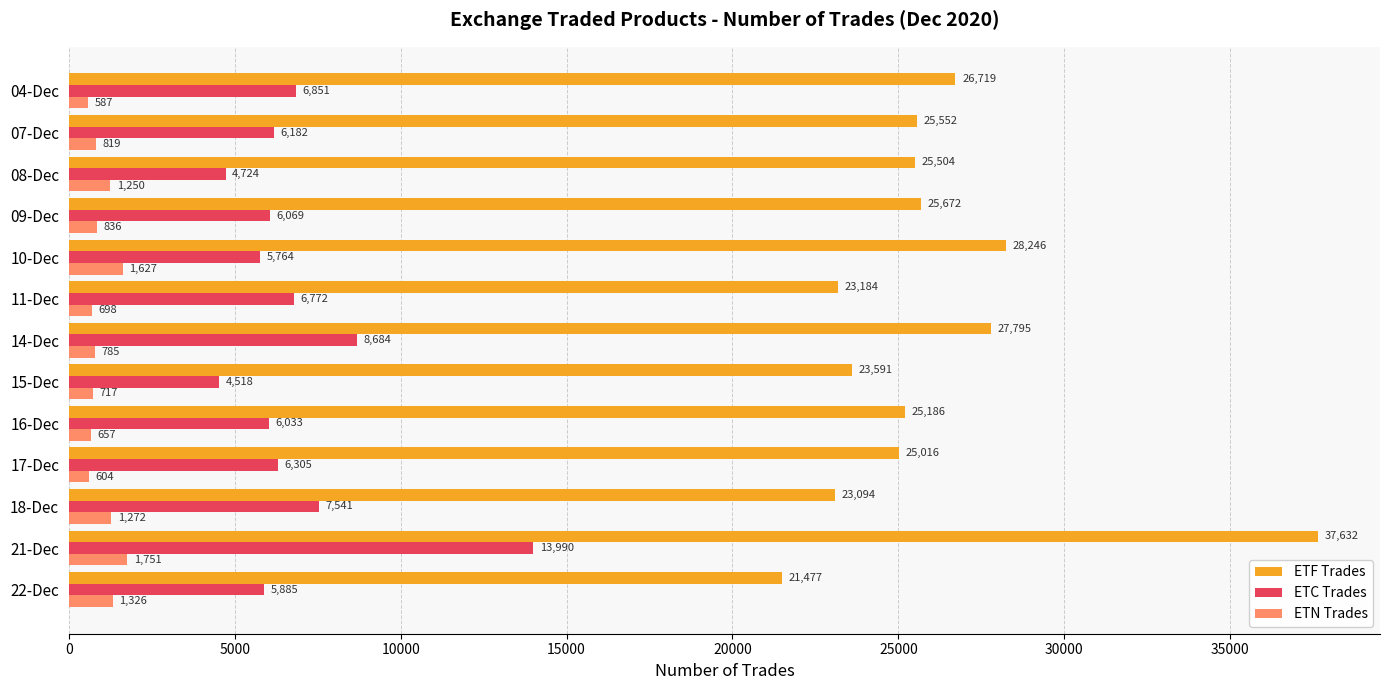

Which series has the widest spread of values?

ETF Trades